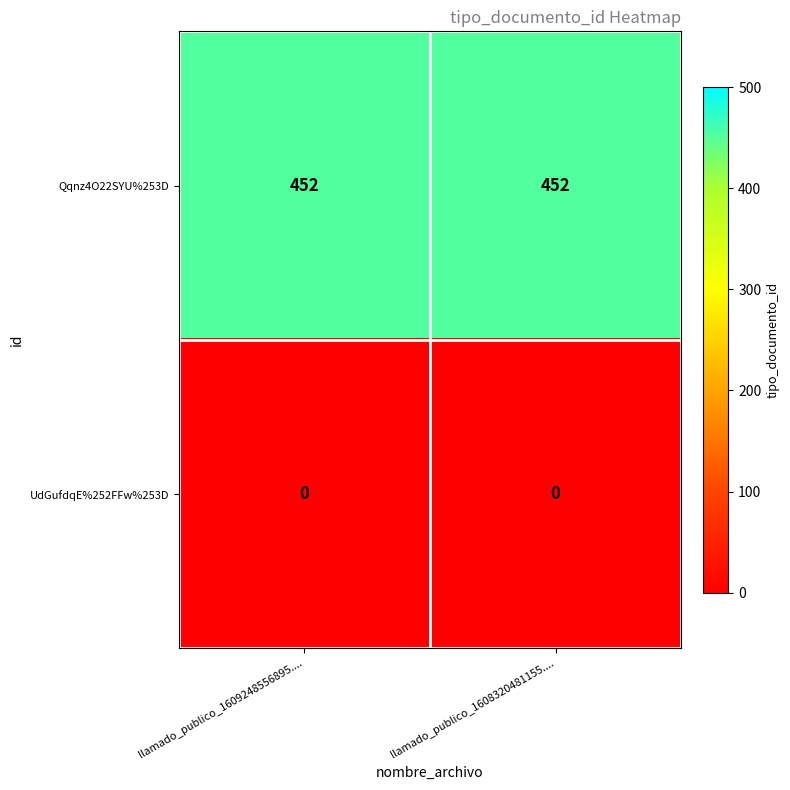

What is the maximum value shown in the chart?

452